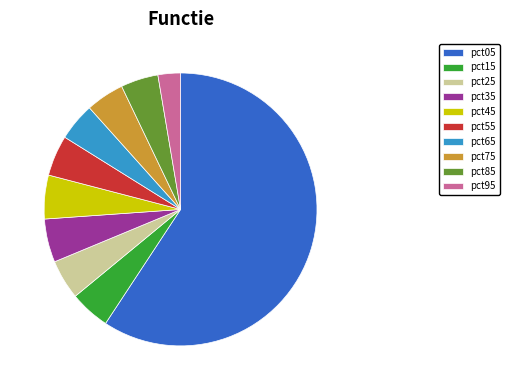

Do pct45 and pct65 together represent more than half of the pie?

No